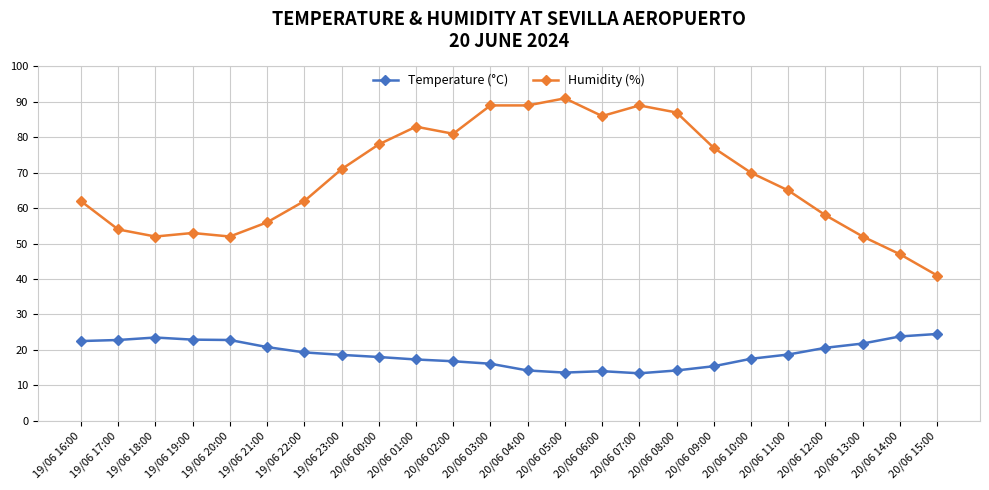

Rank the series by their maximum value, from highest to lowest.

Humidity (%), Temperature (°C)